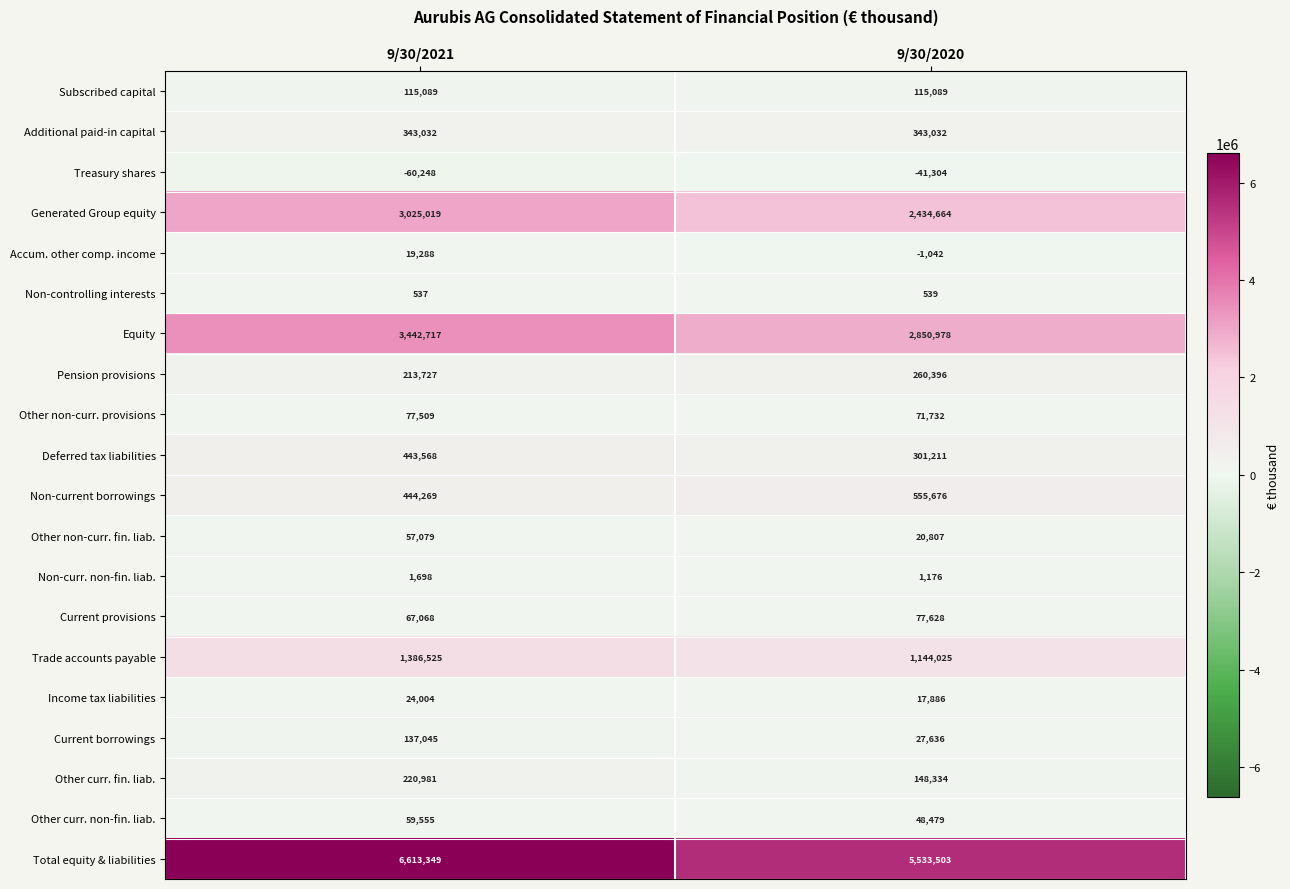

List the labels in order of Deferred tax liabilities value, smallest first.

9/30/2020, 9/30/2021